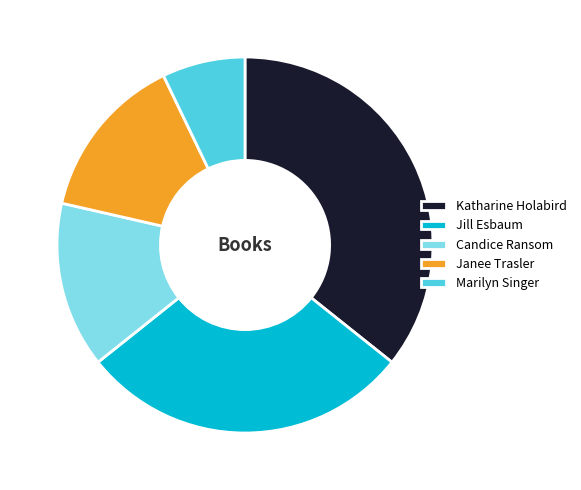

Count the number of slices in the pie.

5